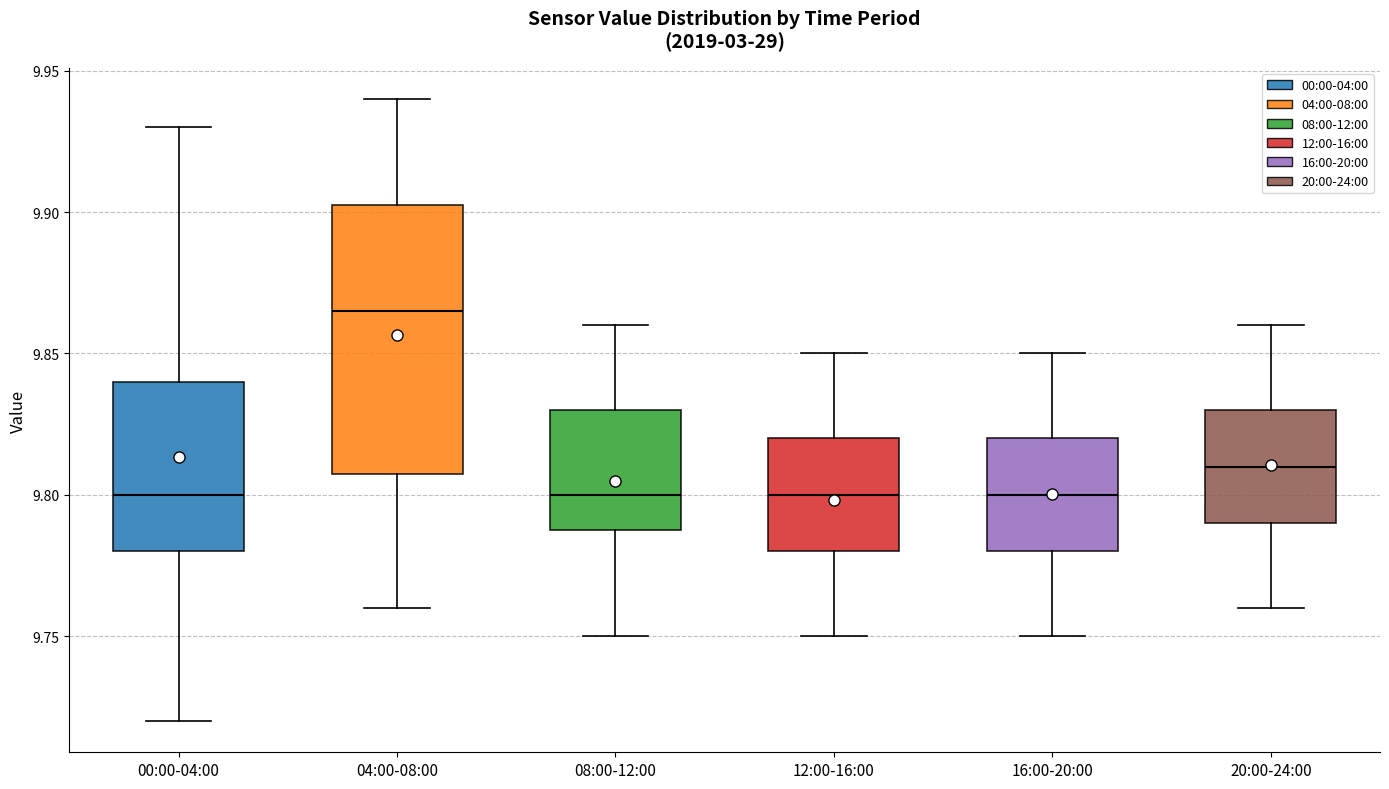

Reading left to right, read every box against the y-axis: the position of its median line, the range the box covers, and the ends of its whiskers. The values are not printed on the chart, so give them approximately, as read against the axis.

00:00-04:00: median 9.800, box 9.780 to 9.840, whiskers 9.720 to 9.930
04:00-08:00: median 9.865, box 9.810 to 9.905, whiskers 9.760 to 9.940
08:00-12:00: median 9.800, box 9.790 to 9.830, whiskers 9.750 to 9.860
12:00-16:00: median 9.800, box 9.780 to 9.820, whiskers 9.750 to 9.850
16:00-20:00: median 9.800, box 9.780 to 9.820, whiskers 9.750 to 9.850
20:00-24:00: median 9.810, box 9.790 to 9.830, whiskers 9.760 to 9.860